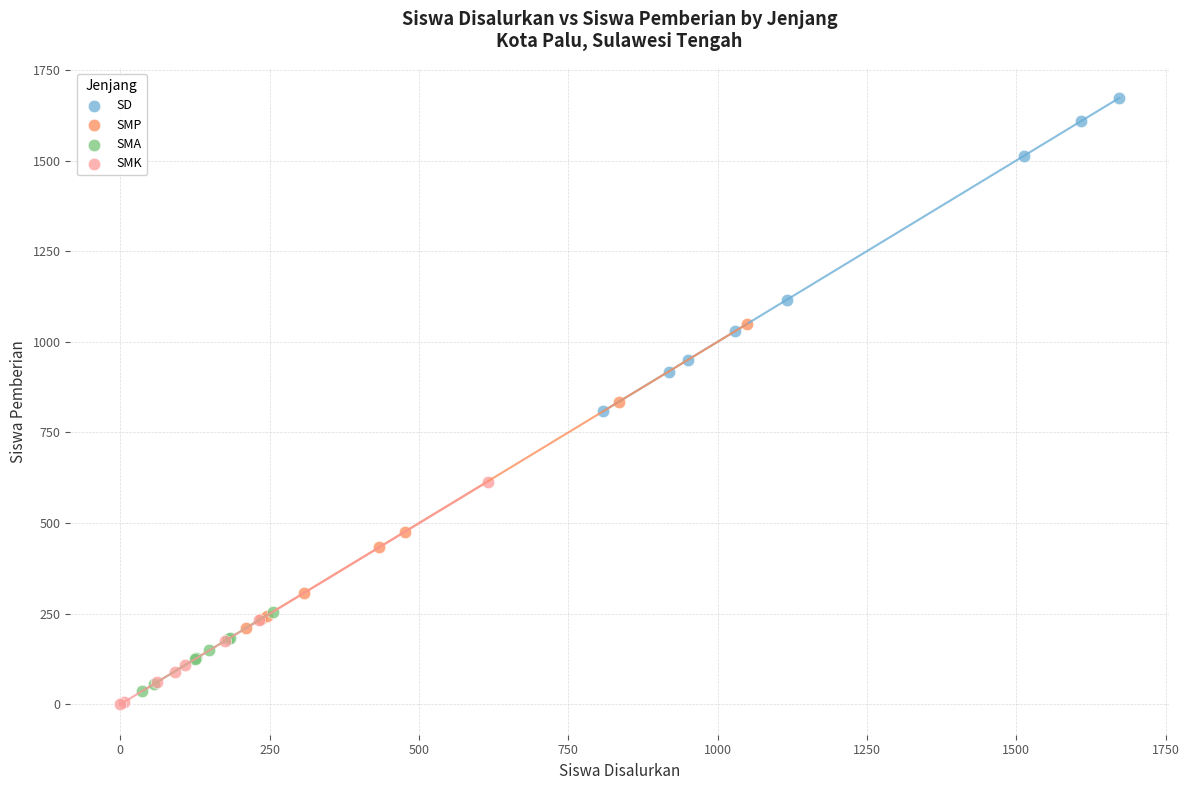

Which series reaches the maximum Y coordinate?

SD